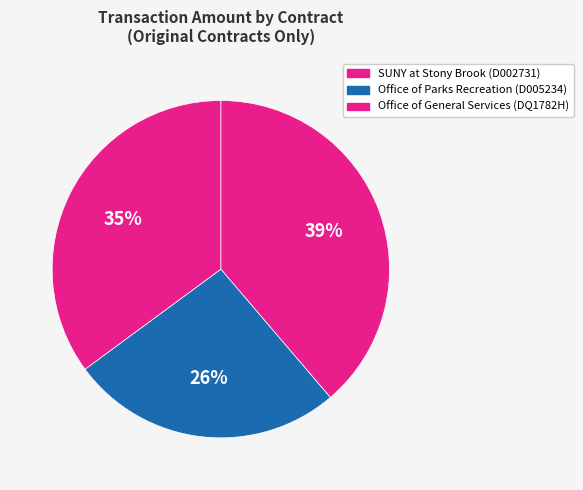

Rank the categories by value from highest to lowest.

SUNY at Stony Brook (D002731), Office of General Services (DQ1782H), Office of Parks Recreation (D005234)